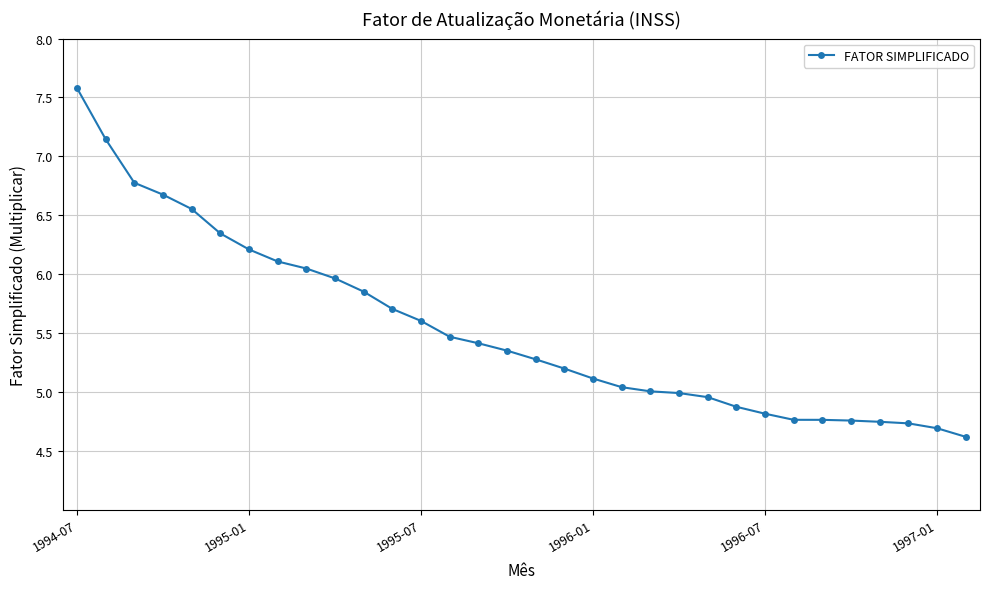

Is this an area chart (filled region under the line)?

No